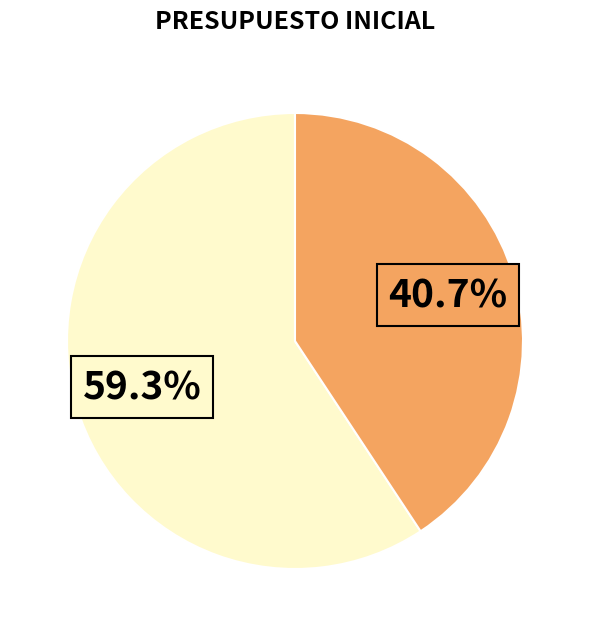

Does any single category account for the majority?

Yes